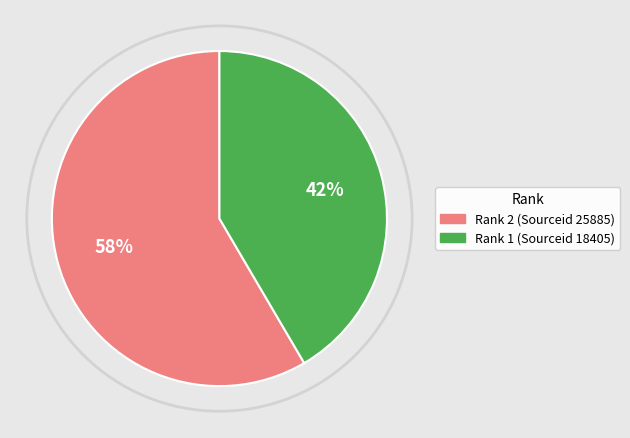

How many segments does this pie chart have?

2